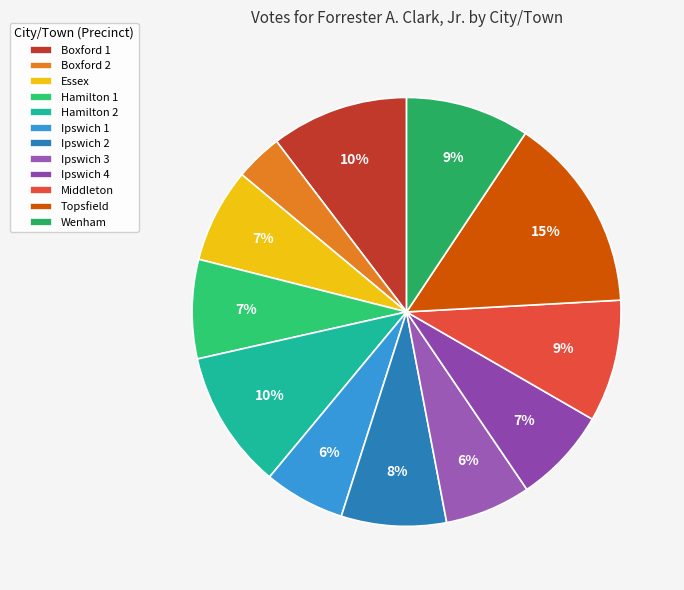

Does any single category account for the majority?

No